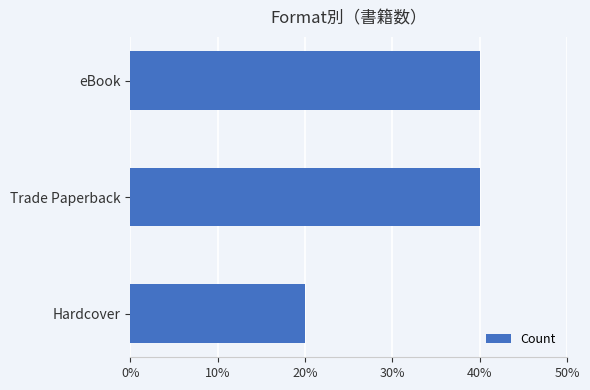

What is the maximum value shown in the chart?

40